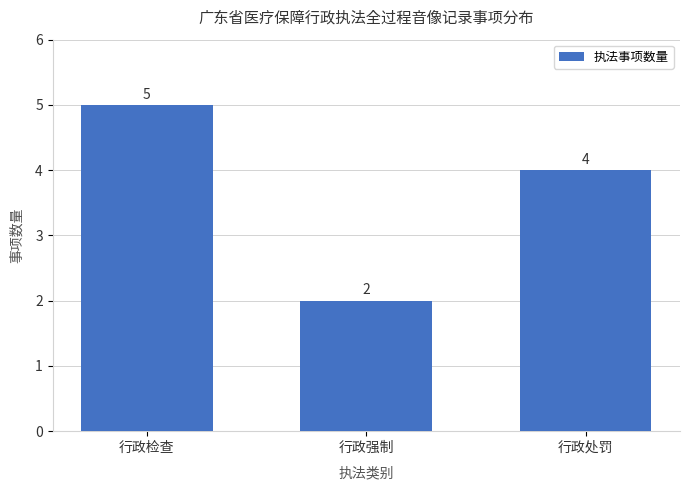

What is the minimum value shown in the chart?

2